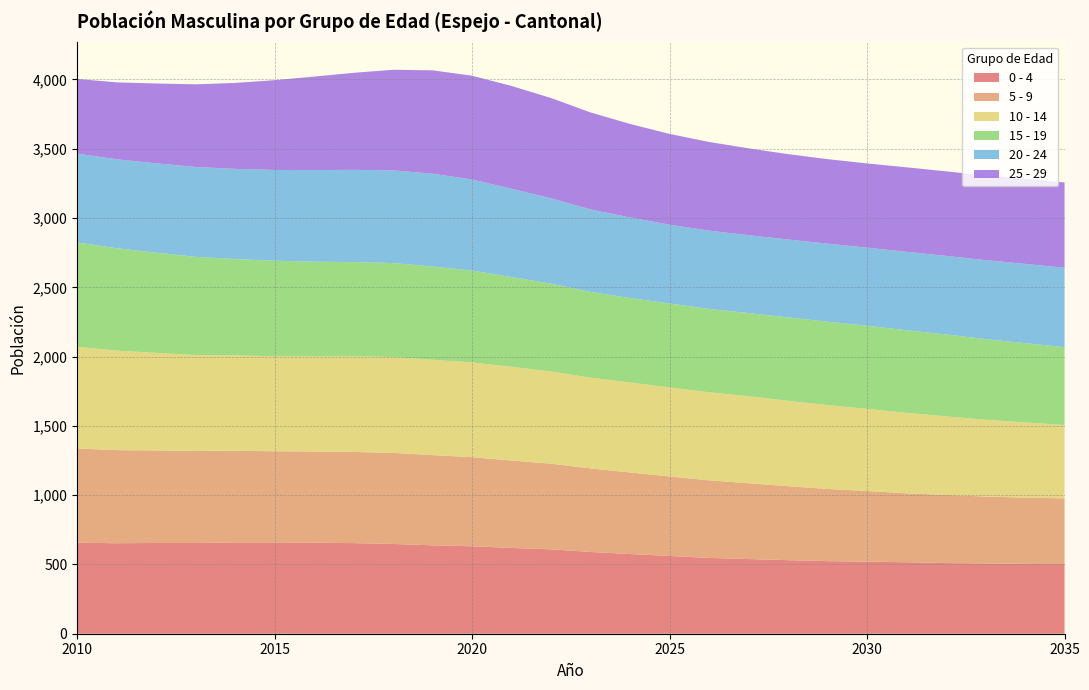

Reading right to left, transcribe all the data shown in this chart.

0 - 4: 2035=503	2034=504	2033=507	2032=510	2031=516	2030=520	2029=524	2028=531	2027=539	2026=547	2025=561	2024=575	2023=590	2022=609	2021=619	2020=631	2019=638	2018=648	2017=654	2016=657	2015=659	2014=659	2013=655	2012=655	2011=653	2010=657
5 - 9: 2035=474	2034=478	2033=483	2032=492	2031=497	2030=510	2029=521	2028=534	2027=547	2026=560	2025=574	2024=589	2023=603	2022=618	2021=631	2020=643	2019=651	2018=657	2017=658	2016=658	2015=658	2014=661	2013=664	2012=668	2011=672	2010=680
10 - 14: 2035=529	2034=543	2033=554	2032=567	2031=581	2030=593	2029=605	2028=616	2027=628	2026=635	2025=643	2024=649	2023=655	2022=666	2021=676	2020=684	2019=688	2018=692	2017=690	2016=688	2015=686	2014=688	2013=692	2012=704	2011=718	2010=734
15 - 19: 2035=562	2034=572	2033=582	2032=591	2031=596	2030=600	2029=602	2028=602	2027=600	2026=602	2025=605	2024=610	2023=619	2022=633	2021=648	2020=663	2019=673	2018=678	2017=680	2016=682	2015=689	2014=696	2013=709	2012=723	2011=739	2010=753
20 - 24: 2035=573	2034=572	2033=570	2032=567	2031=566	2030=563	2029=563	2028=562	2027=562	2026=565	2025=569	2024=581	2023=595	2022=616	2021=637	2020=657	2019=670	2018=669	2017=666	2016=661	2015=655	2014=651	2013=648	2012=645	2011=642	2010=641
25 - 29: 2035=616	2034=615	2033=611	2032=610	2031=610	2030=608	2029=610	2028=616	2027=627	2026=640	2025=655	2024=675	2023=700	2022=724	2021=742	2020=749	2019=746	2018=726	2017=700	2016=675	2015=648	2014=620	2013=597	2012=576	2011=555	2010=539